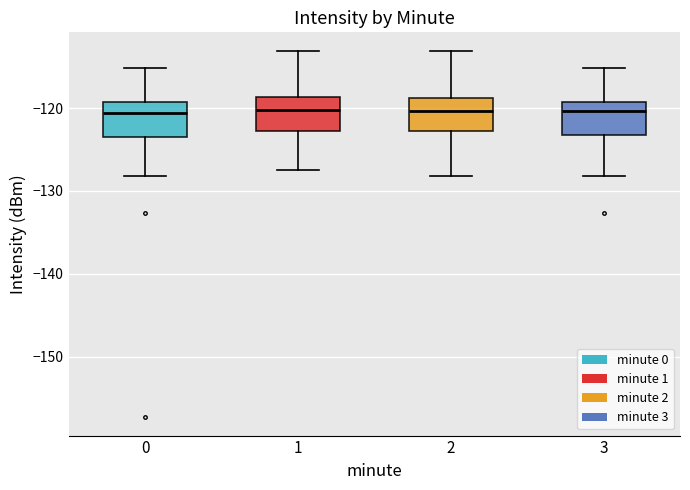

Where does the upper whisker of the box at x = 3 end on the y-axis? The values are not printed on the chart, so give them approximately, as read against the axis.

-115